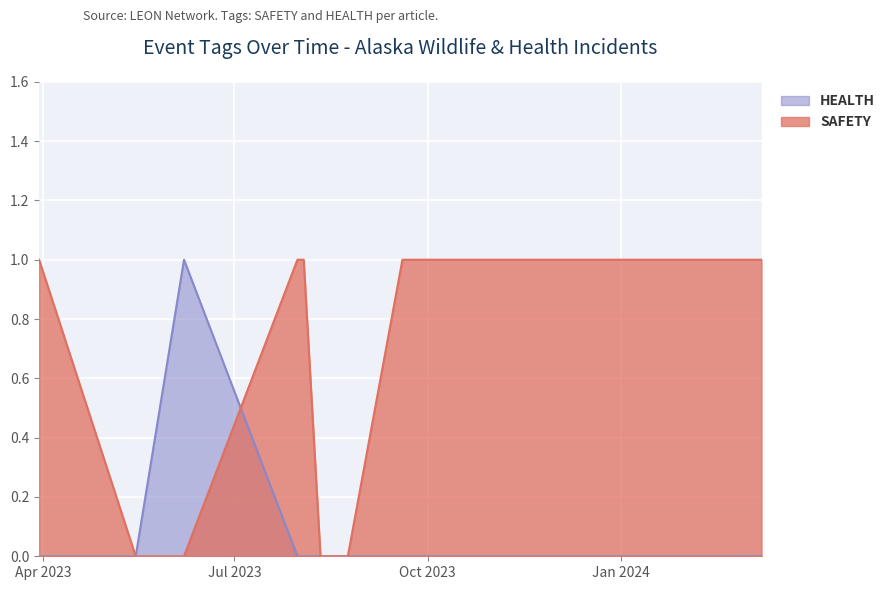

How many HEALTH values are between 0 and 1?

10